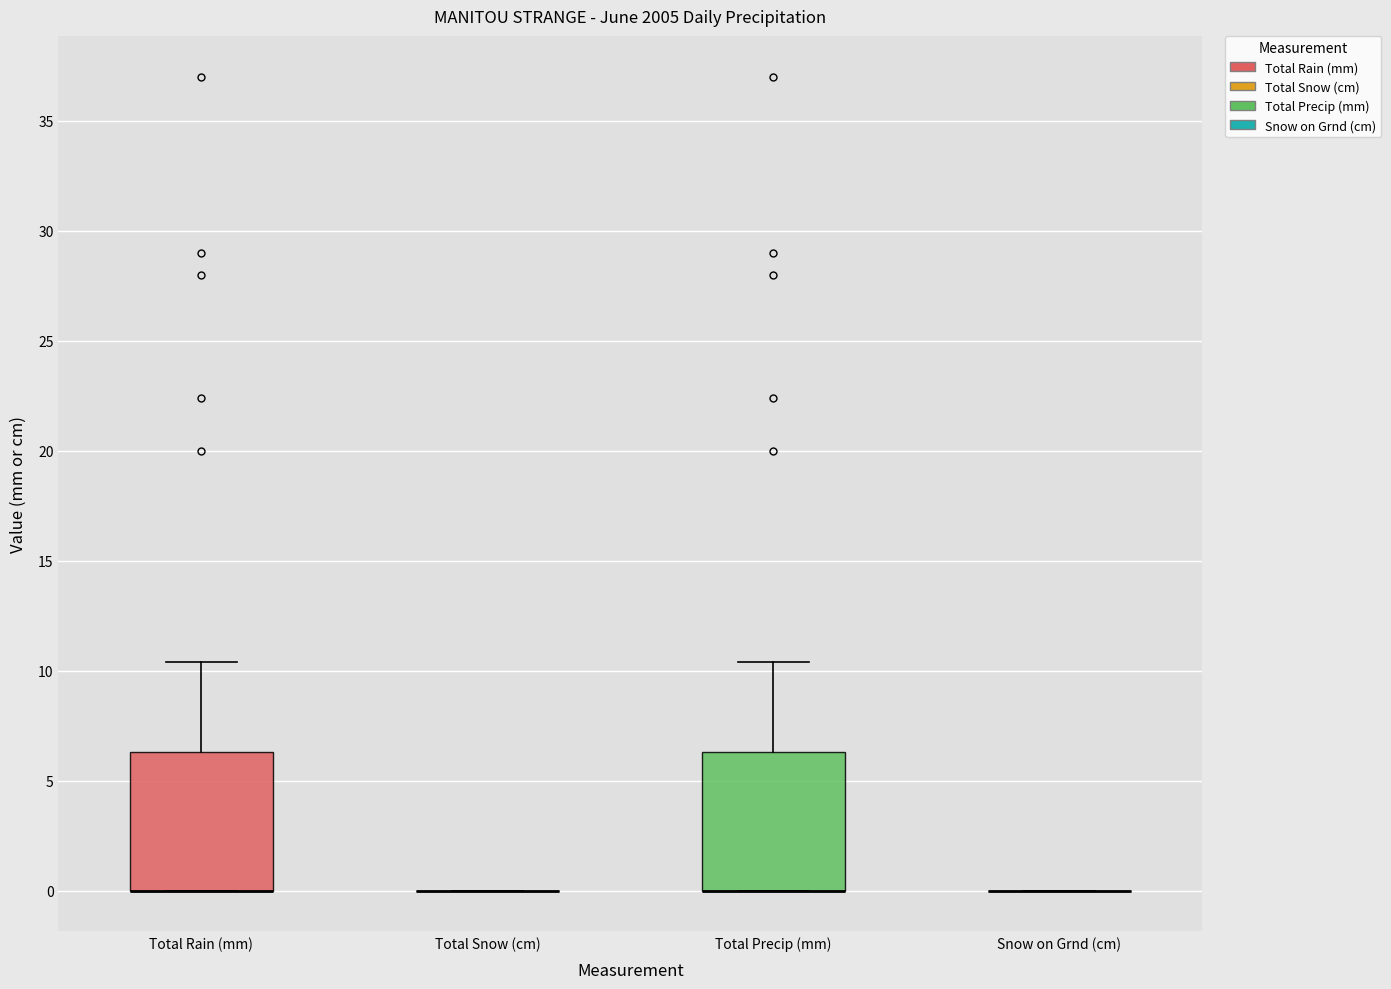

Reading left to right, transcribe this box plot: for each box, give where its median line is, the range the box spans, and where its two whiskers end, as read against the y-axis. The values are not printed on the chart, so give them approximately, as read against the axis.

Total Rain (mm): median 0.0 (drawn on the box's lower edge), box 0.0 to 6.5, whiskers 0.0 to 10.5
Total Snow (cm): box collapsed to a line at 0.0, whiskers 0.0 to 0.0
Total Precip (mm): median 0.0 (drawn on the box's lower edge), box 0.0 to 6.5, whiskers 0.0 to 10.5
Snow on Grnd (cm): box collapsed to a line at 0.0, whiskers 0.0 to 0.0